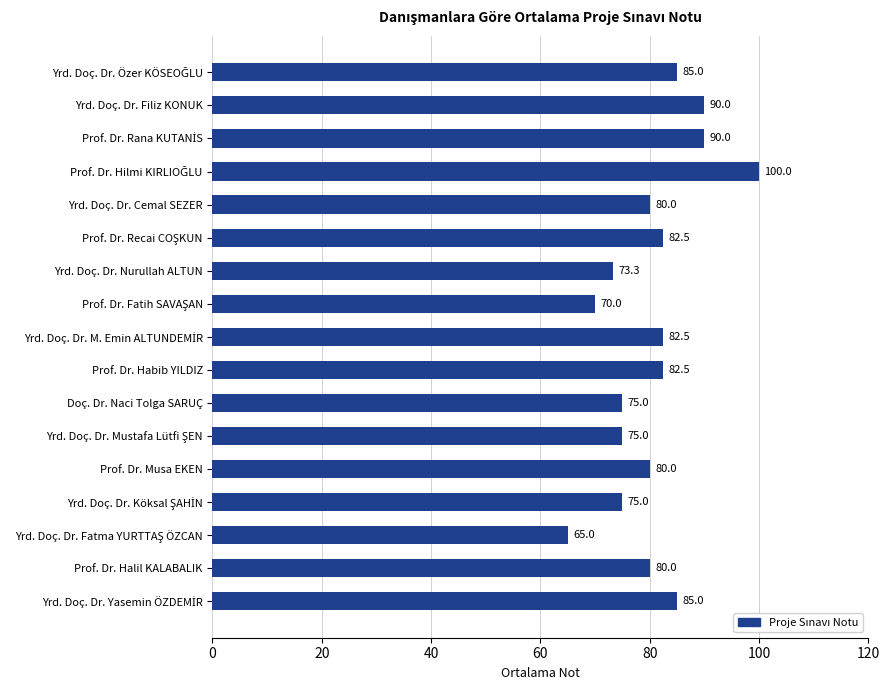

What is the difference between the second highest and second lowest values?

20.0